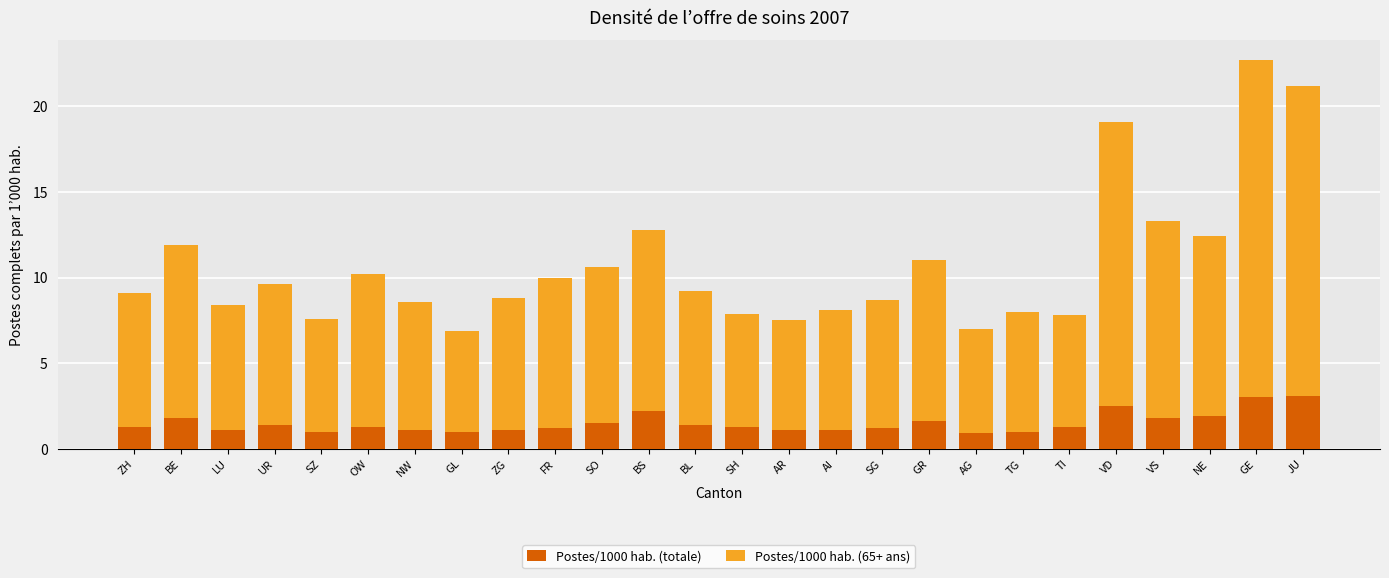

What is the approximate value of Postes/1000 hab. (totale) at OW?

1.3